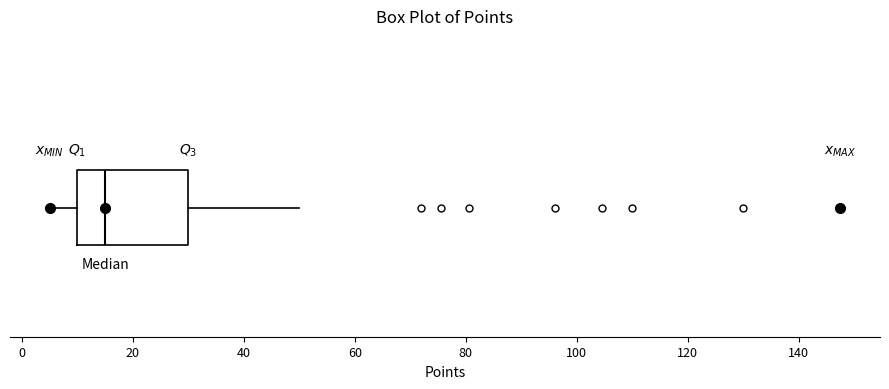

Where is the left edge of the box on the x-axis? The values are not printed on the chart, so give them approximately, as read against the axis.

10